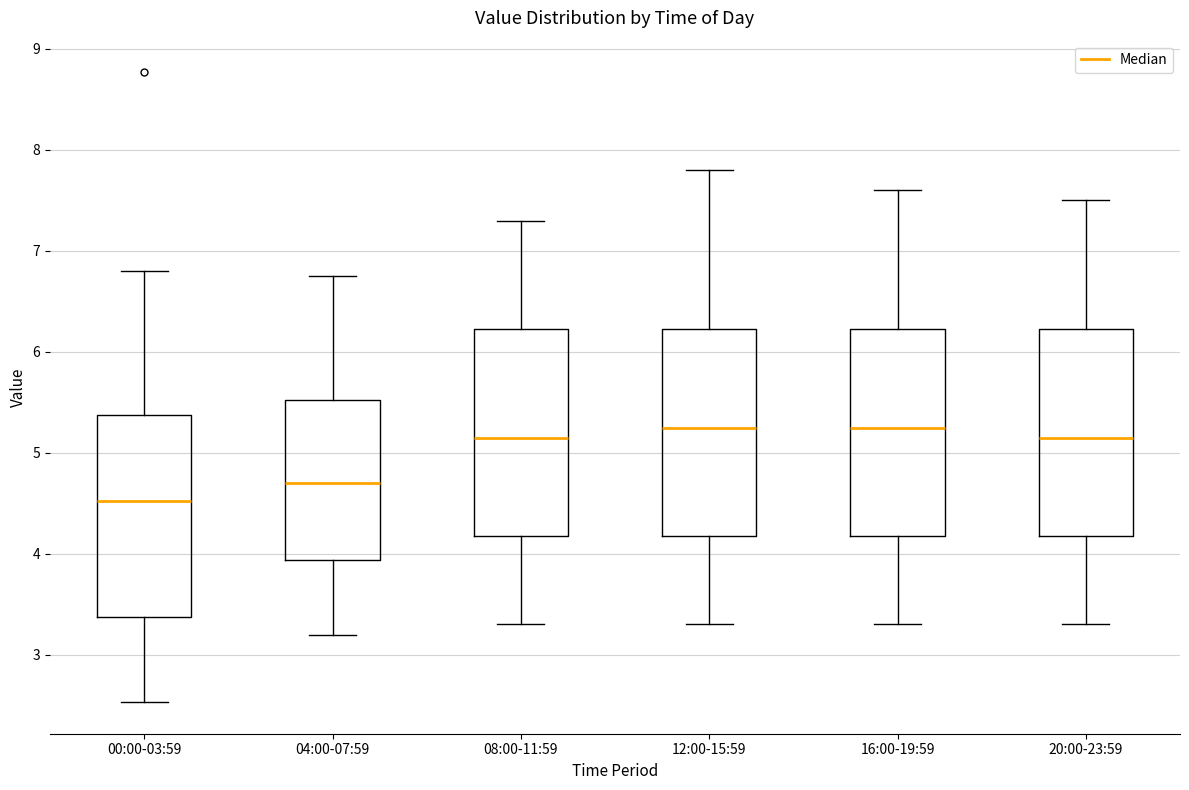

Where does the median line of the box for 12:00-15:59 sit on the y-axis? The values are not printed on the chart, so give them approximately, as read against the axis.

5.3